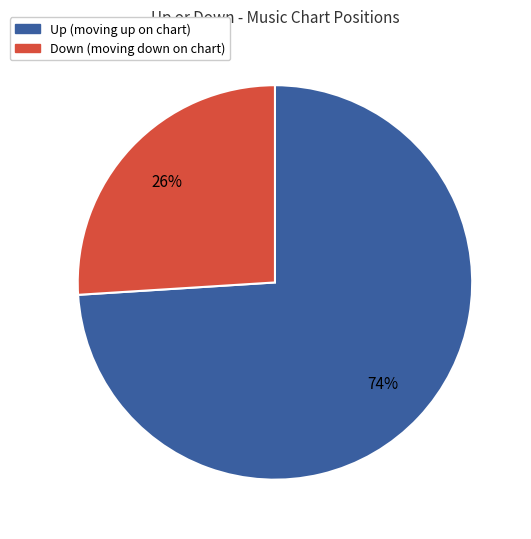

Is there a majority slice in this chart?

Yes